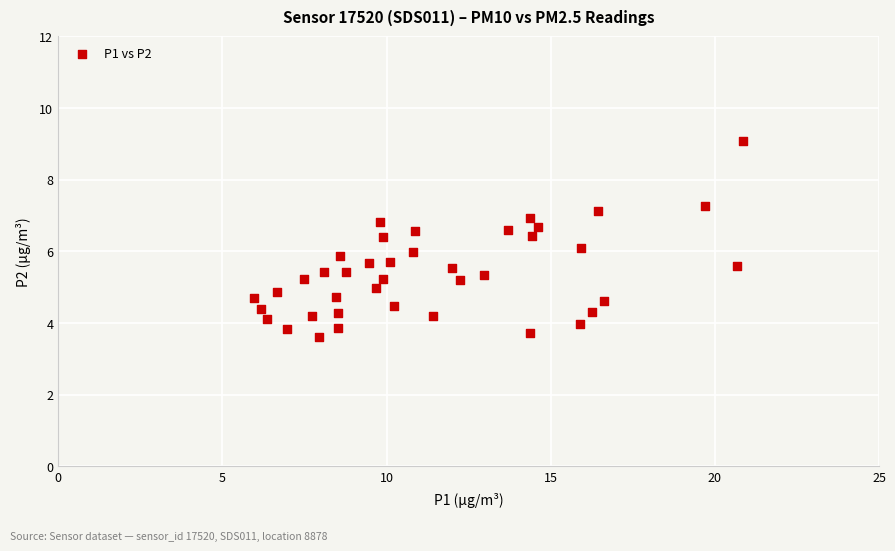

What is the range of Y values (max minus min)?

5.5